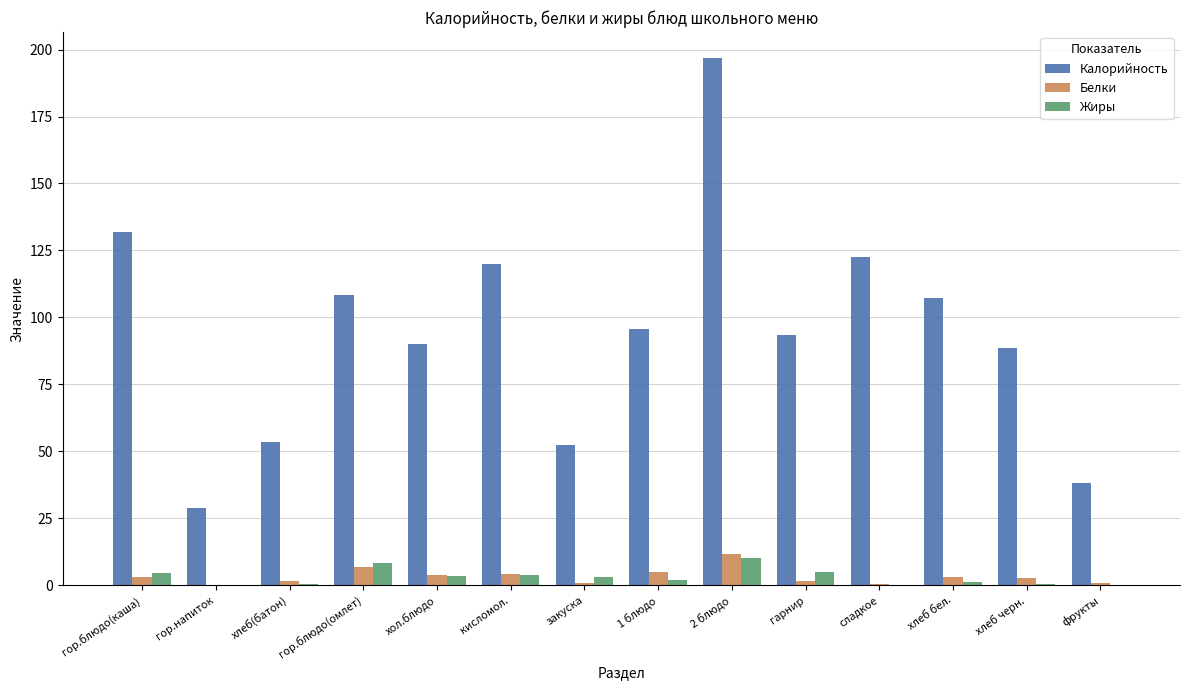

What is the maximum value shown in the chart?

196.7